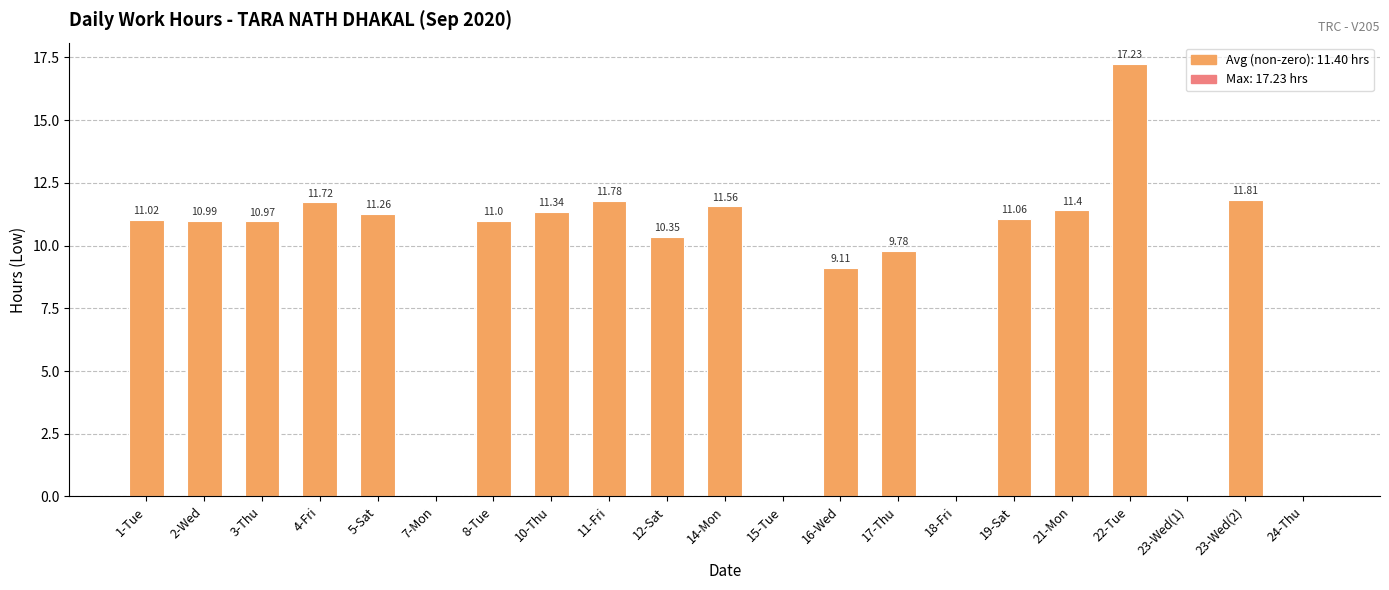

Approximately how many times larger is the value at 23-Wed(2) compared to 11-Fri?

1.0